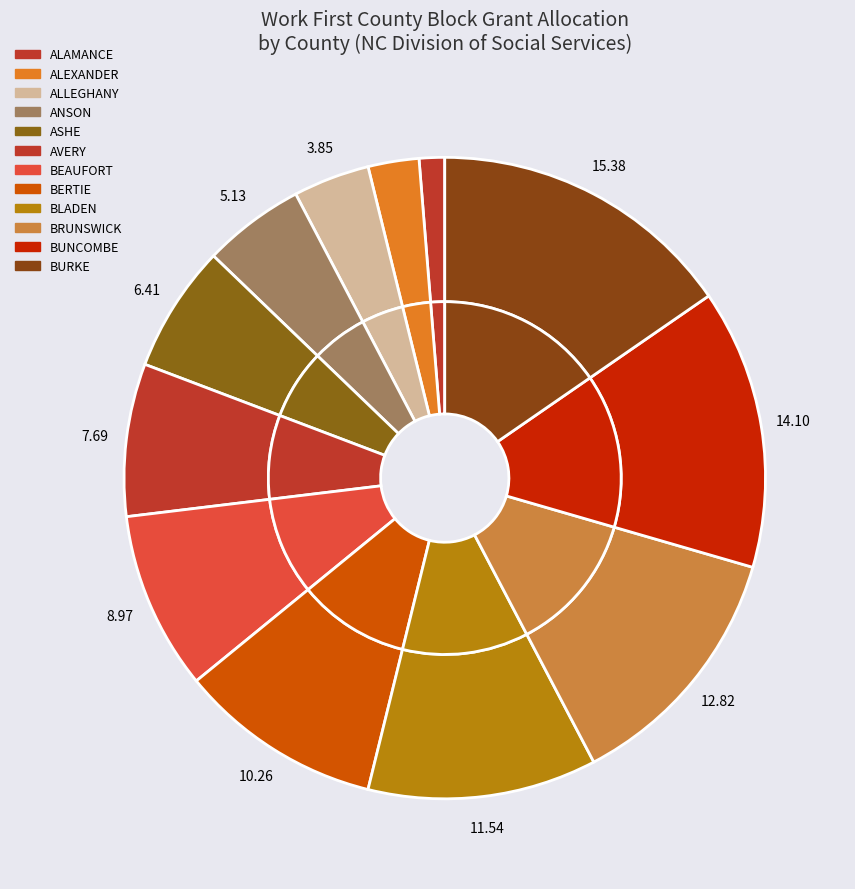

Approximately how many times larger is the value at ALAMANCE compared to ALEXANDER?

0.5